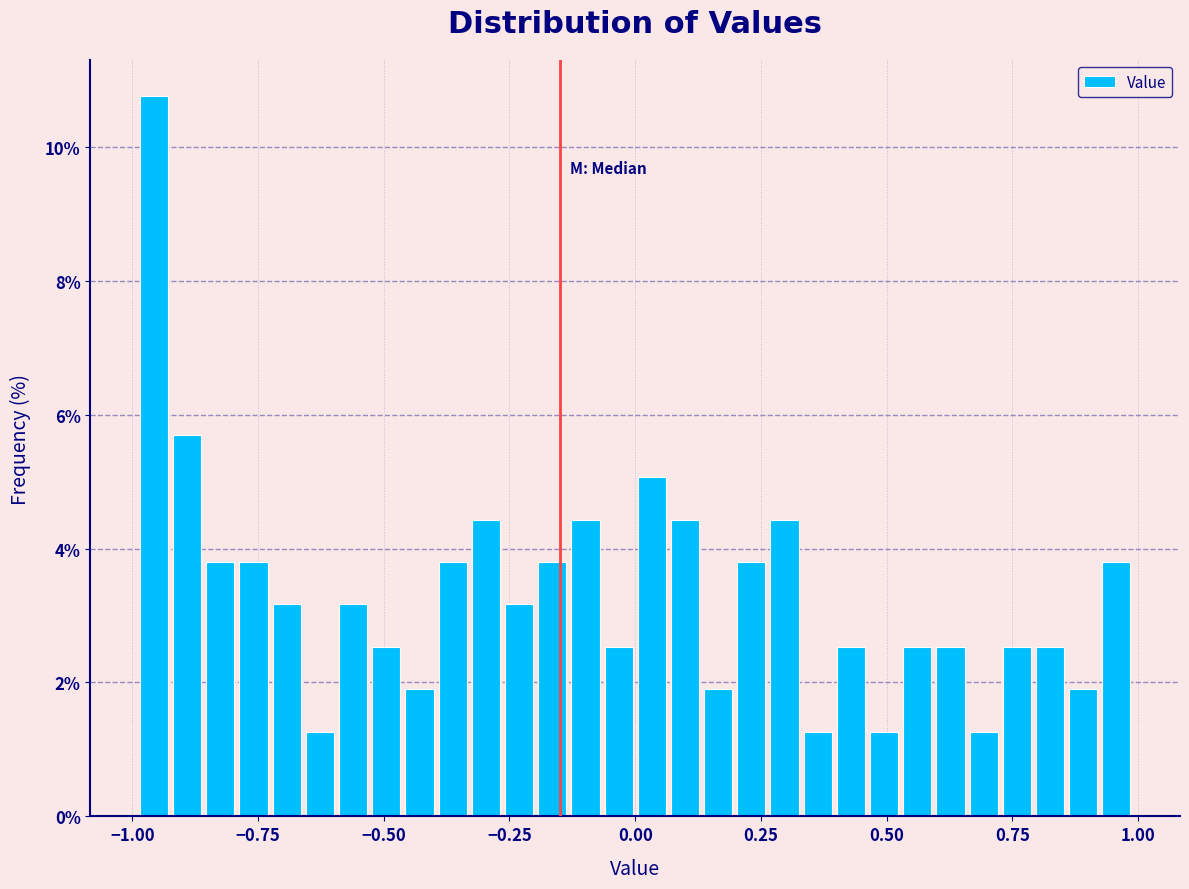

Read against the x-axis, roughly where is the centre of the tallest bar?

-0.95